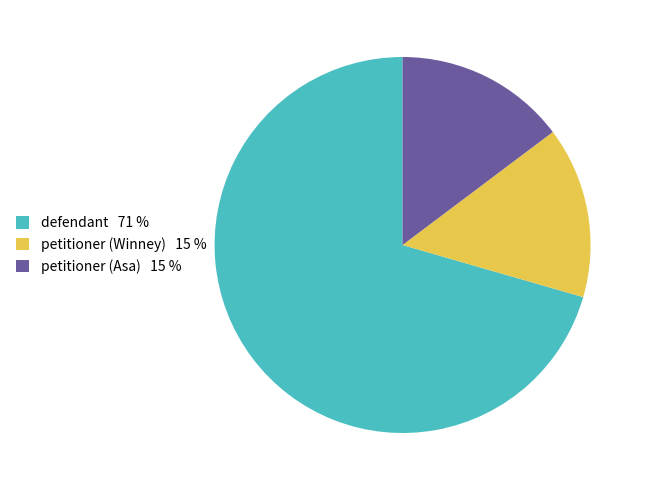

Which category accounts for the majority?

defendant